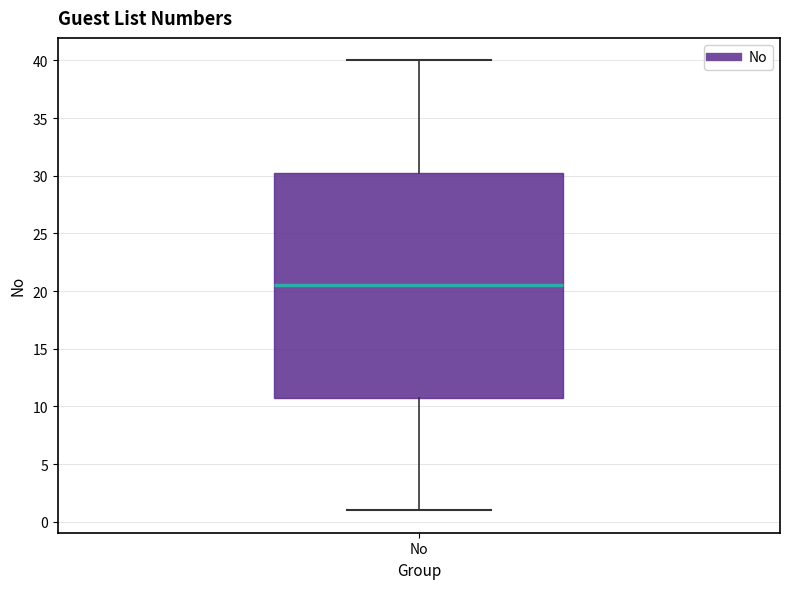

Where does the median line of the box for No sit on the y-axis? The values are not printed on the chart, so give them approximately, as read against the axis.

20.5